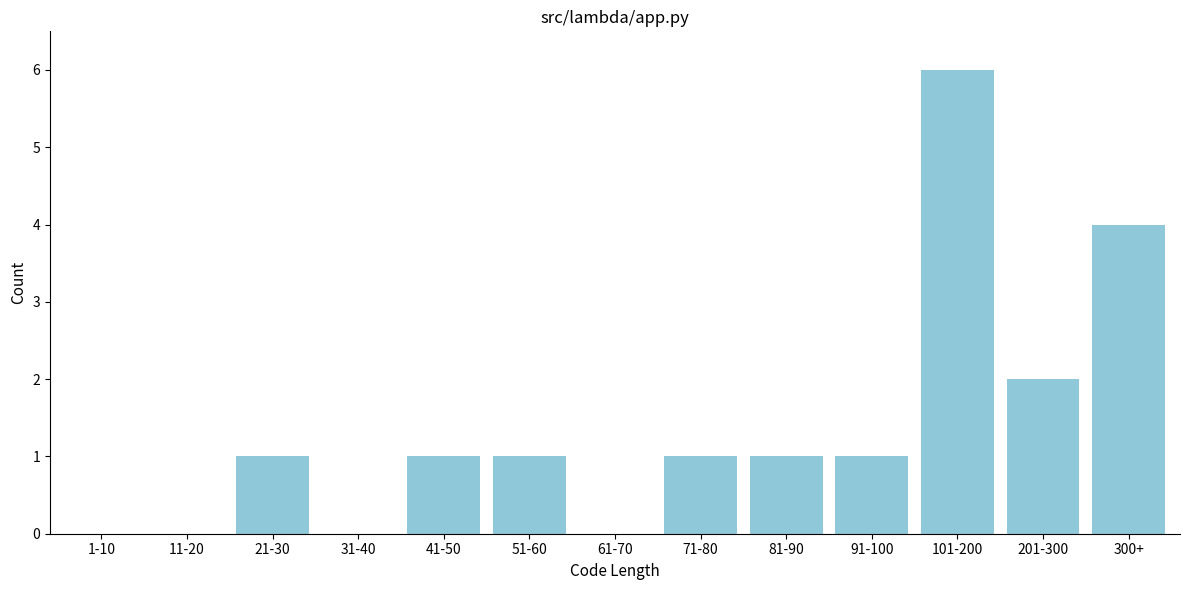

Reading left to right, list all the values displayed in this chart.

1-10=0	11-20=0	21-30=1	31-40=0	41-50=1	51-60=1	61-70=0	71-80=1	81-90=1	91-100=1	101-200=6	201-300=2	300+=4